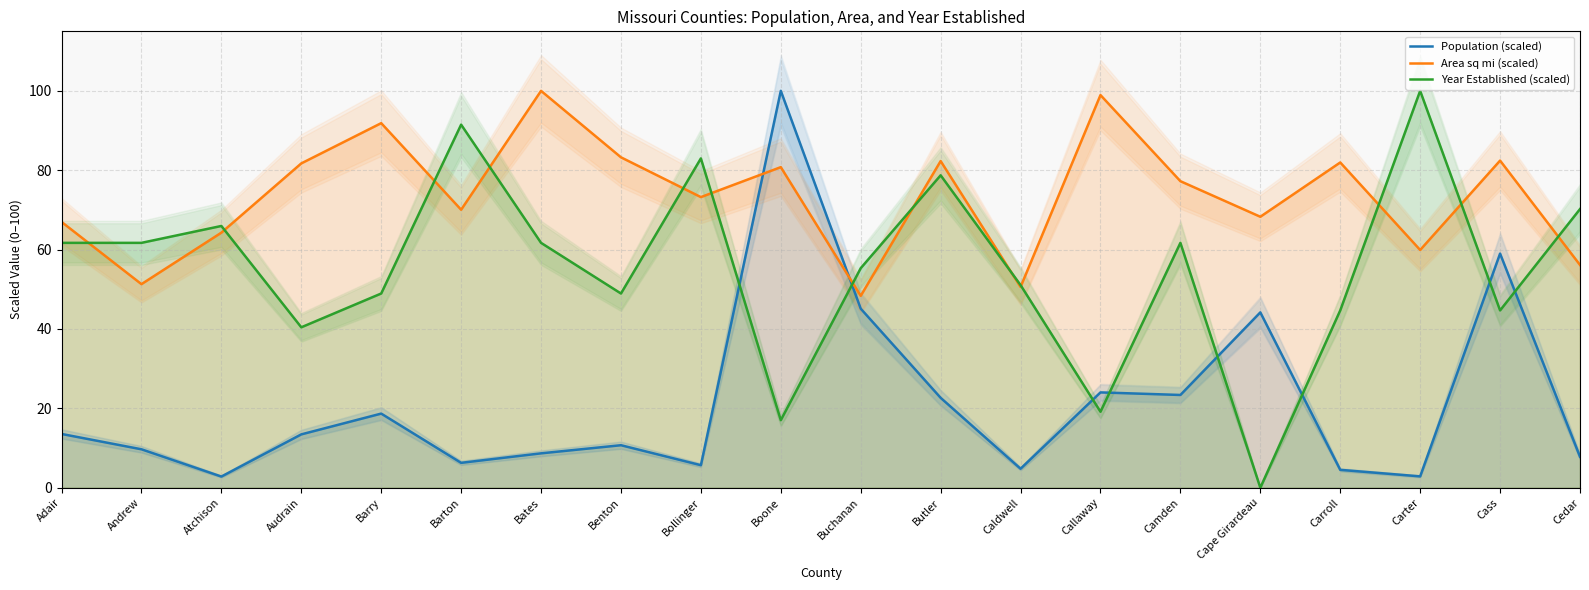

At which category does Area sq mi (scaled) reach its first local valley?

Andrew